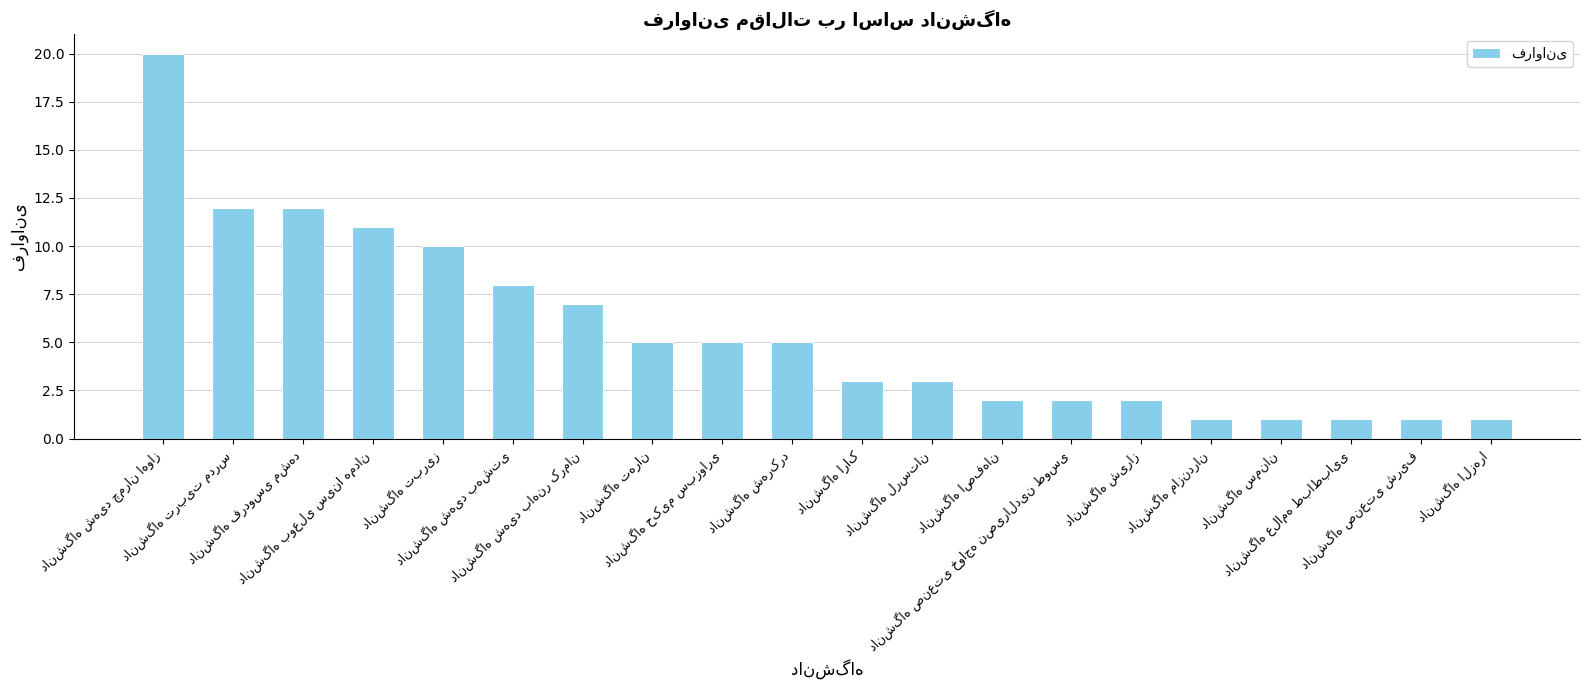

What is the sum of all values?

112